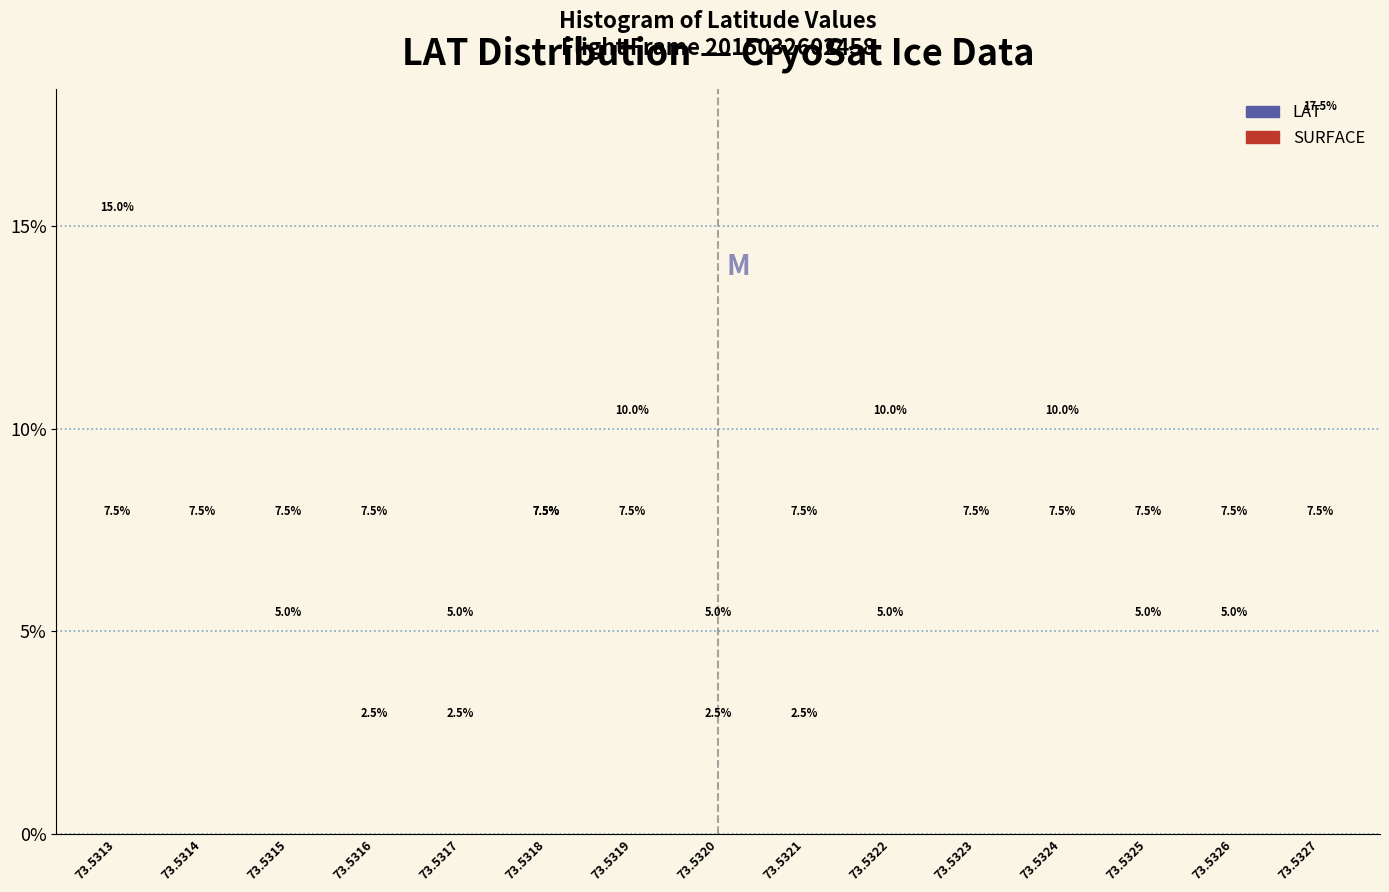

Between 73.5320 and 73.5321, which series saw the biggest shift?

LAT